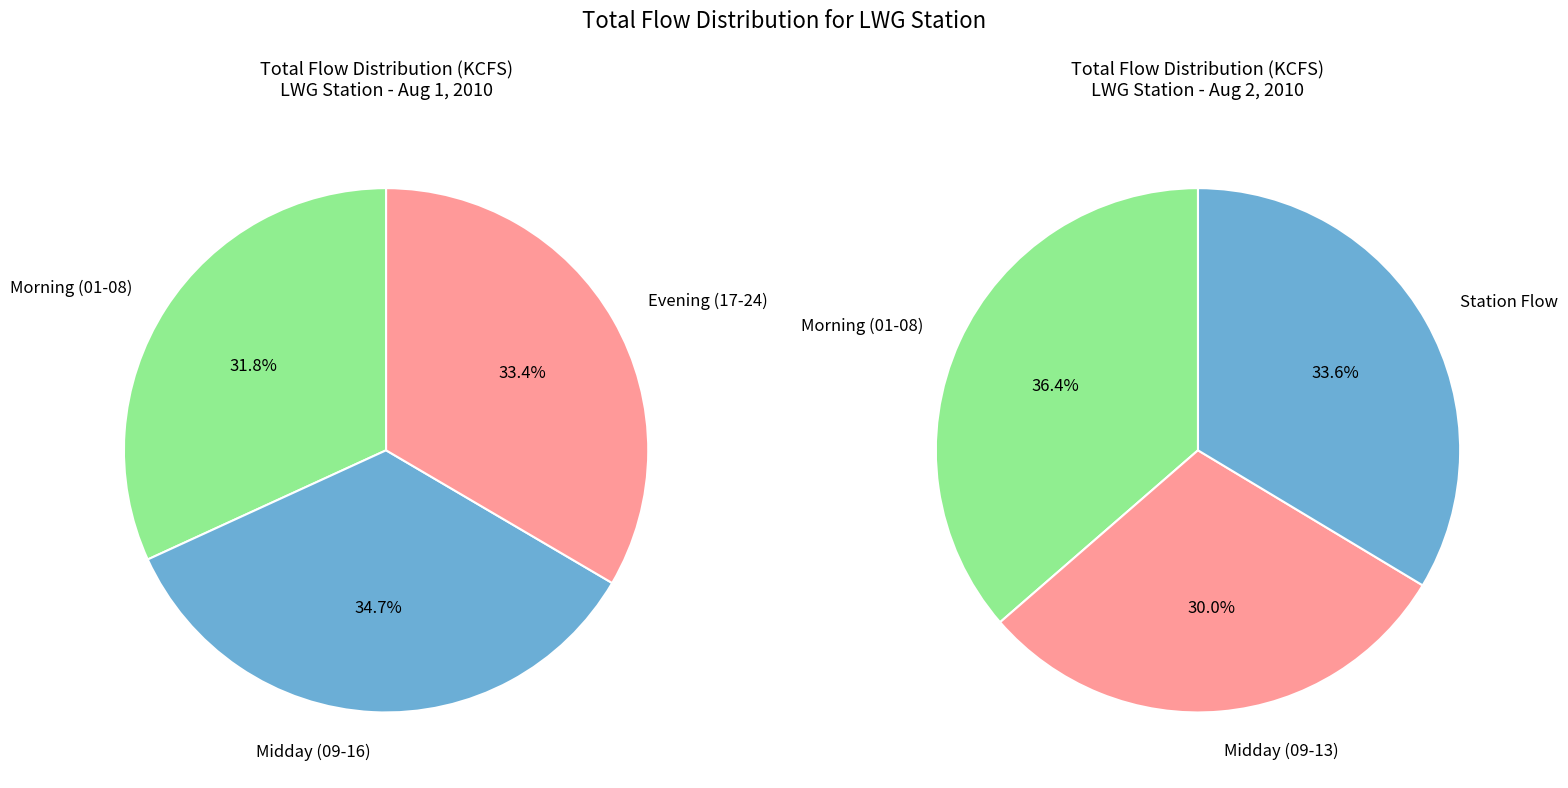

What is the ratio of the value at 16 to the value at 11?

1.0